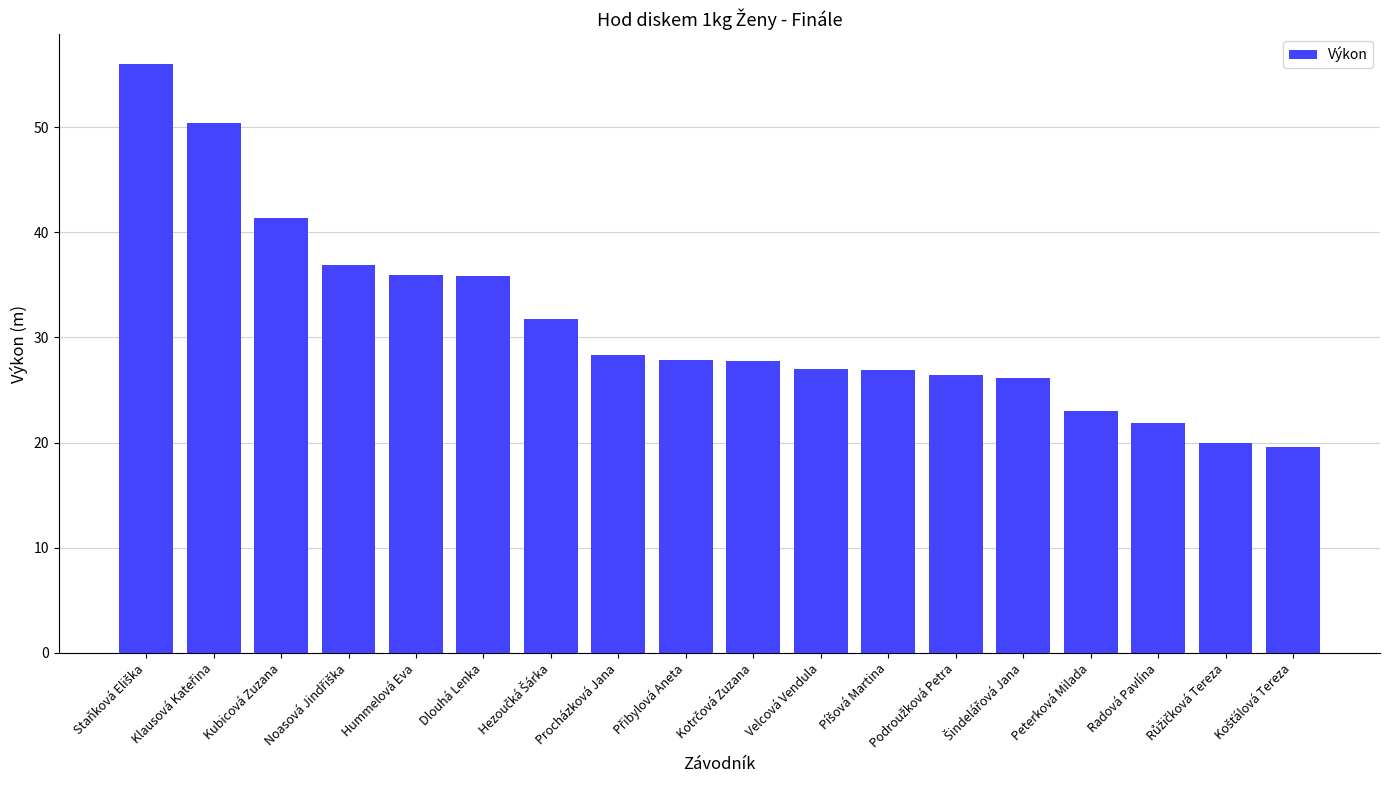

What position from the right is Velcová Vendula?

8